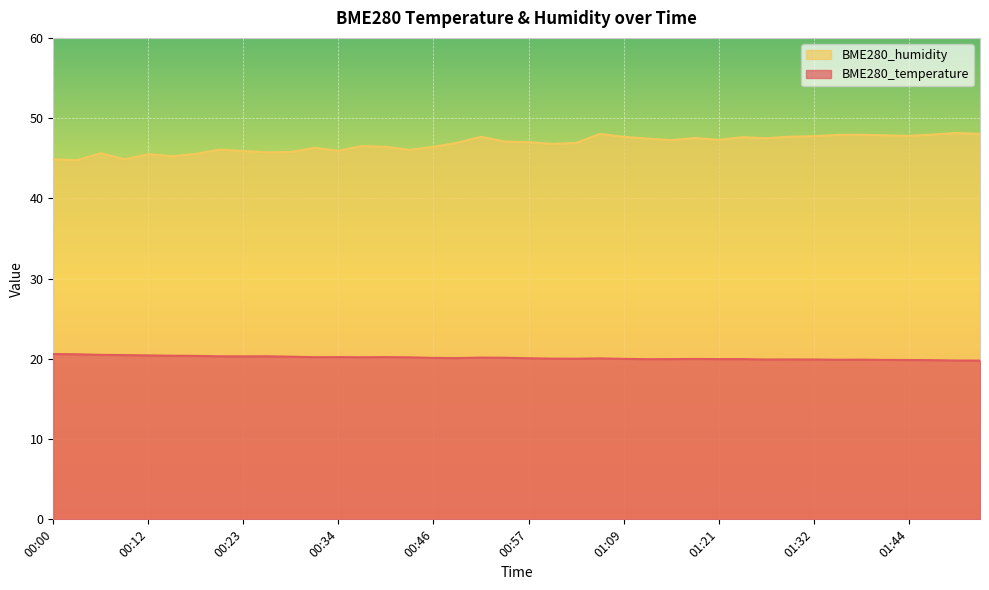

How many values in the BME280_humidity series exceed 47?

19